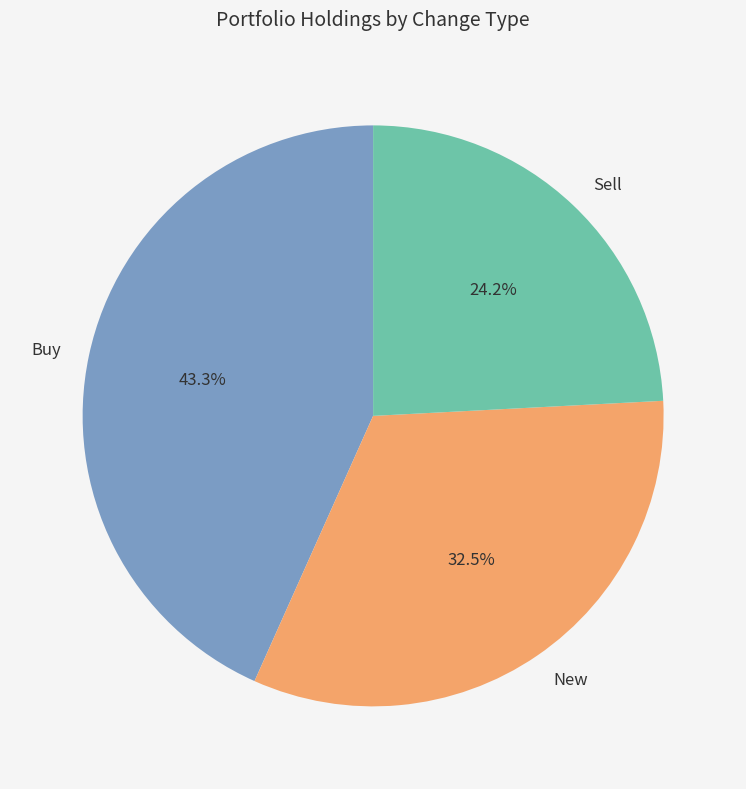

How many slices are in this pie chart?

3